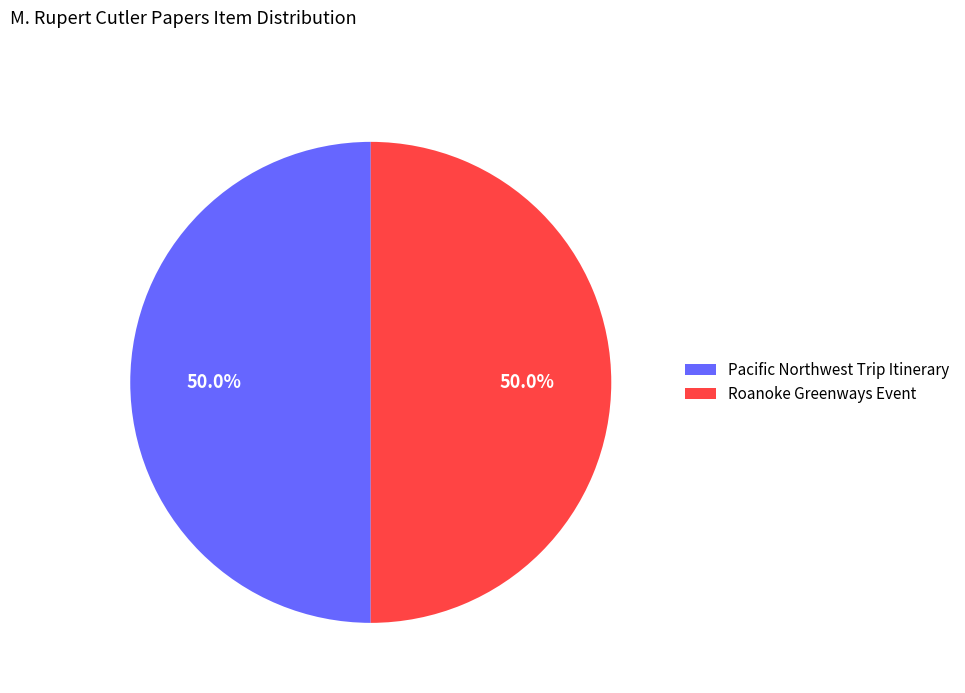

To the nearest percent, what portion does Pacific Northwest Trip Itinerary represent?

50%